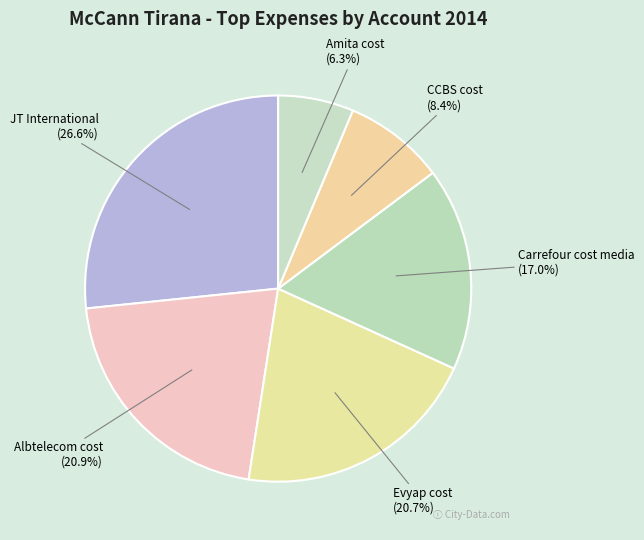

Count the number of slices in the pie.

6